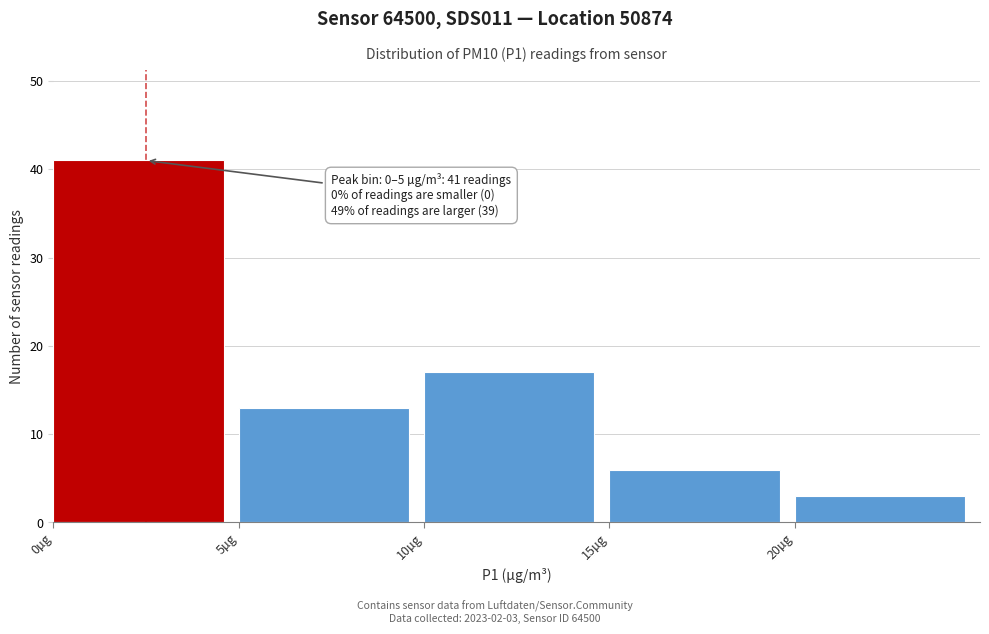

Which range on the x-axis has the tallest bar?

0 to 5